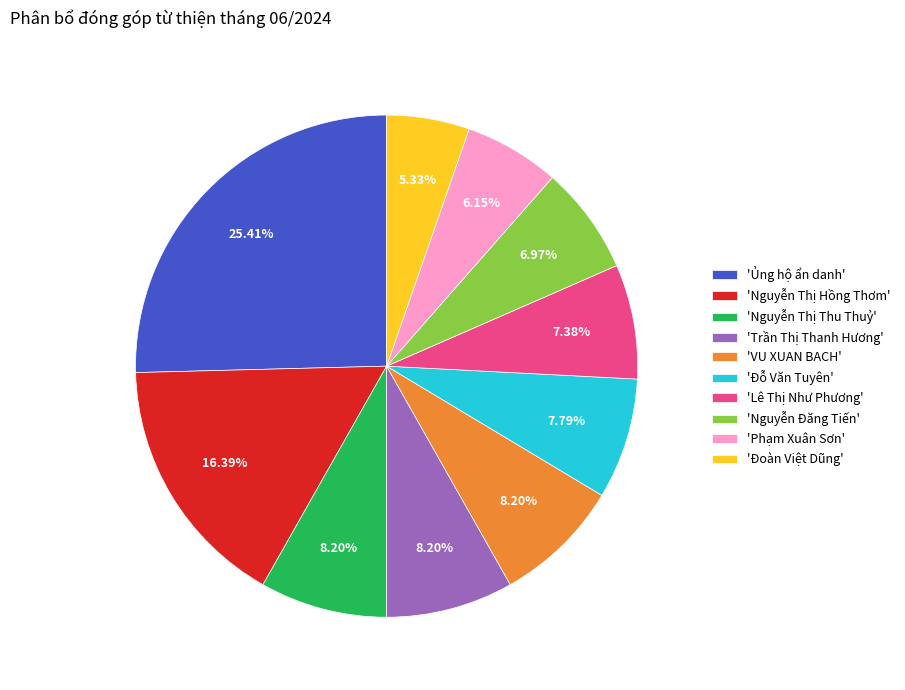

Which has a higher value, 'Nguyễn Thị Thu Thuỷ' or 'Phạm Xuân Sơn'?

'Nguyễn Thị Thu Thuỷ'